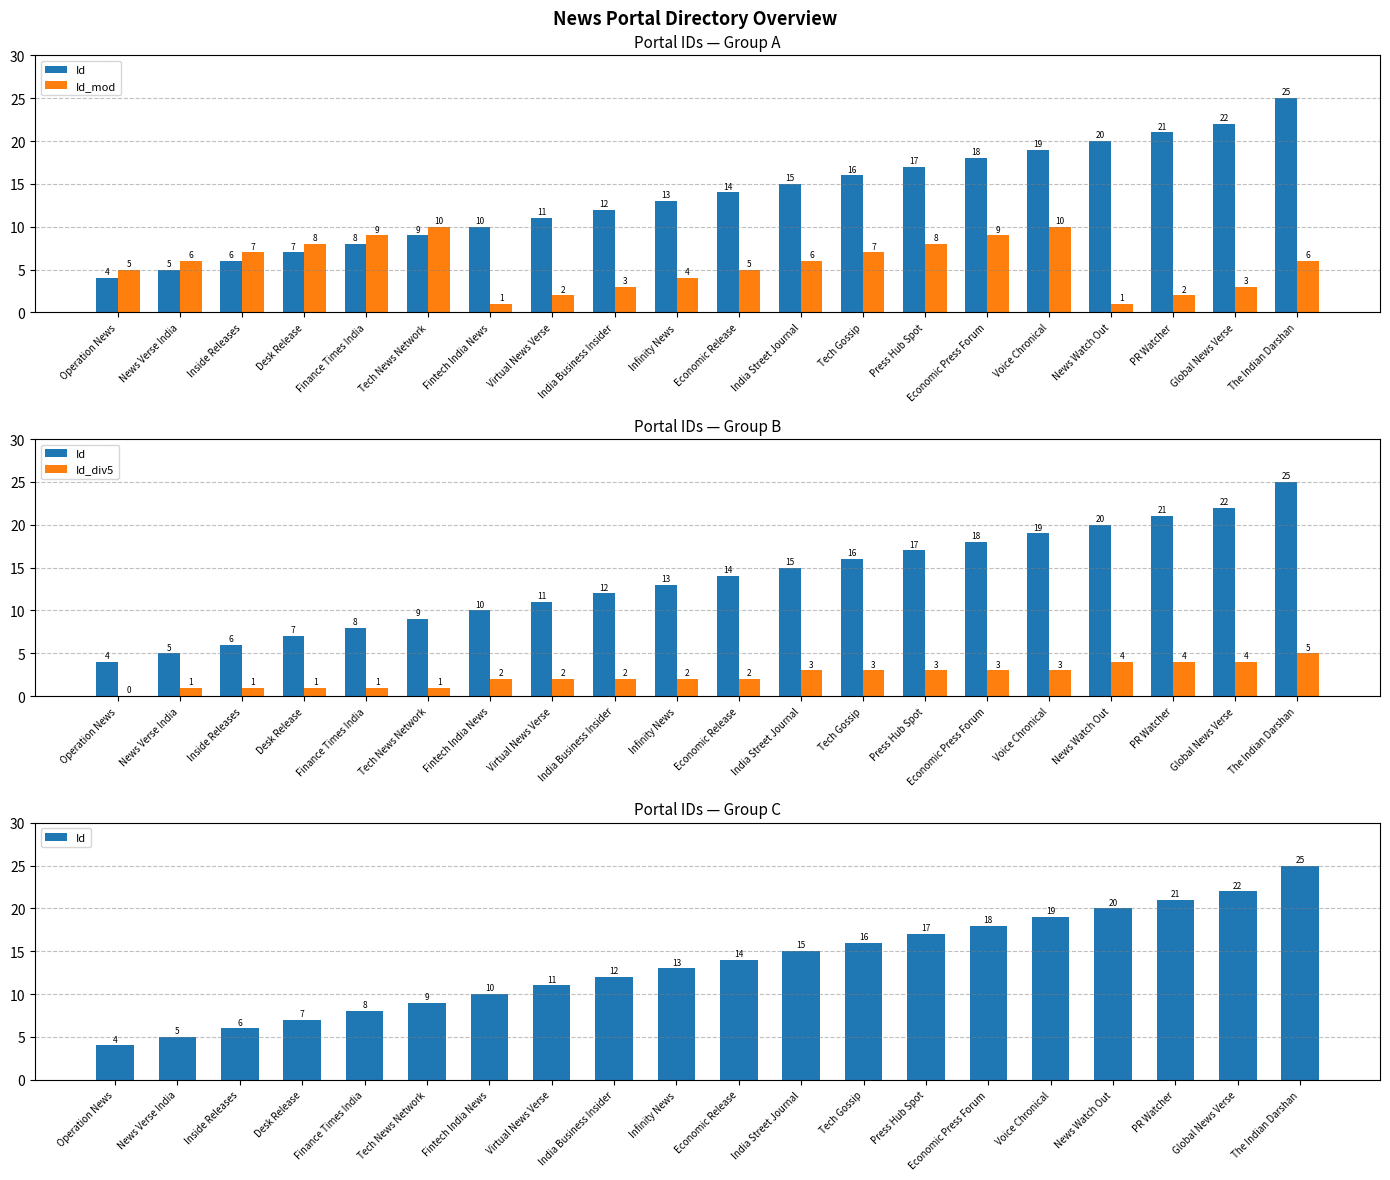

Reading left to right, transcribe all the data shown in this chart.

Id: Operation News=4	News Verse India=5	Inside Releases=6	Desk Release=7	Finance Times India=8	Tech News Network=9	Fintech India News=10	Virtual News Verse=11	India Business Insider=12	Infinity News=13	Economic Release=14	India Street Journal=15	Tech Gossip=16	Press Hub Spot=17	Economic Press Forum=18	Voice Chronical=19	News Watch Out=20	PR Watcher=21	Global News Verse=22	The Indian Darshan=25
Id_mod: Operation News=5	News Verse India=6	Inside Releases=7	Desk Release=8	Finance Times India=9	Tech News Network=10	Fintech India News=1	Virtual News Verse=2	India Business Insider=3	Infinity News=4	Economic Release=5	India Street Journal=6	Tech Gossip=7	Press Hub Spot=8	Economic Press Forum=9	Voice Chronical=10	News Watch Out=1	PR Watcher=2	Global News Verse=3	The Indian Darshan=6
Id_div5: Operation News=0	News Verse India=1	Inside Releases=1	Desk Release=1	Finance Times India=1	Tech News Network=1	Fintech India News=2	Virtual News Verse=2	India Business Insider=2	Infinity News=2	Economic Release=2	India Street Journal=3	Tech Gossip=3	Press Hub Spot=3	Economic Press Forum=3	Voice Chronical=3	News Watch Out=4	PR Watcher=4	Global News Verse=4	The Indian Darshan=5